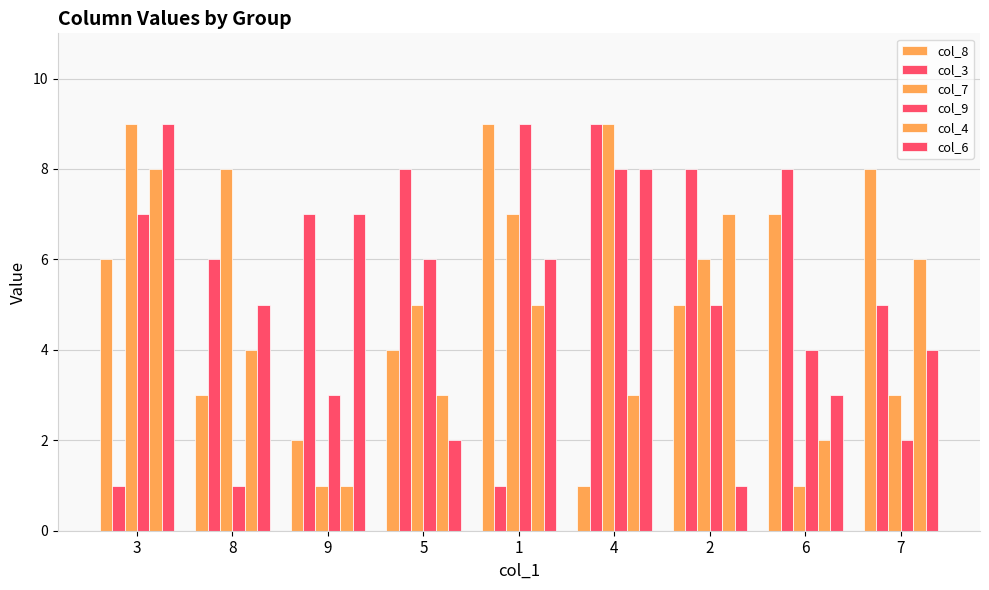

How many data points in col_9 are less than 5?

4